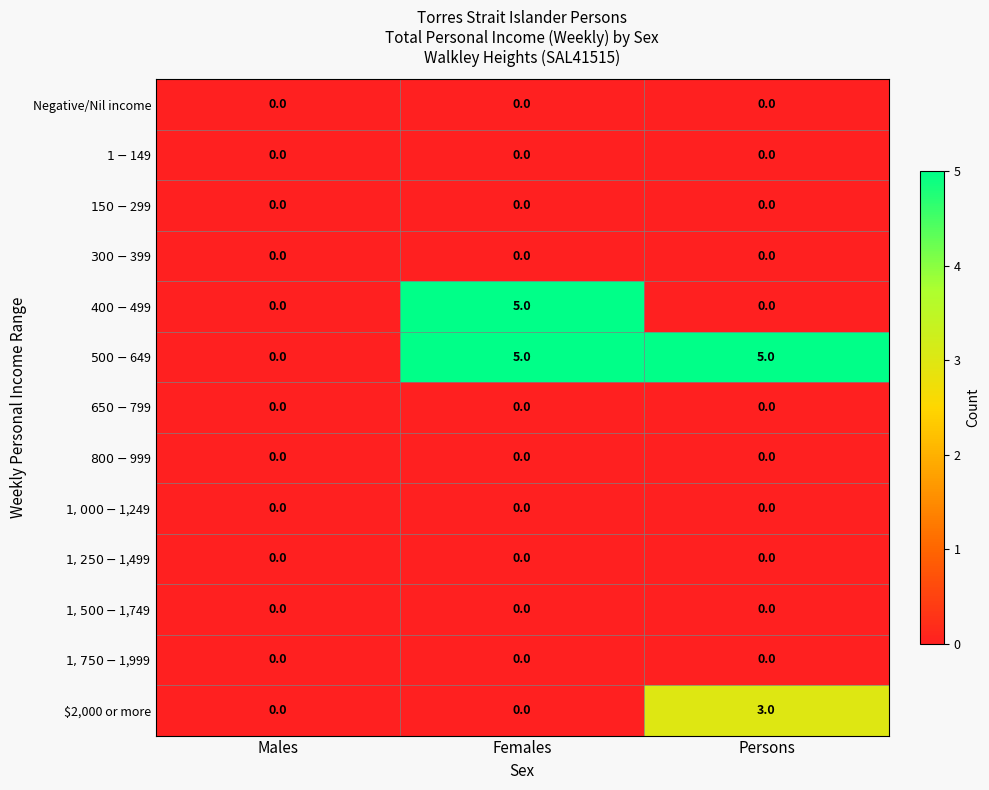

The value of $2,000 or more at Males is 1. True or false?

False